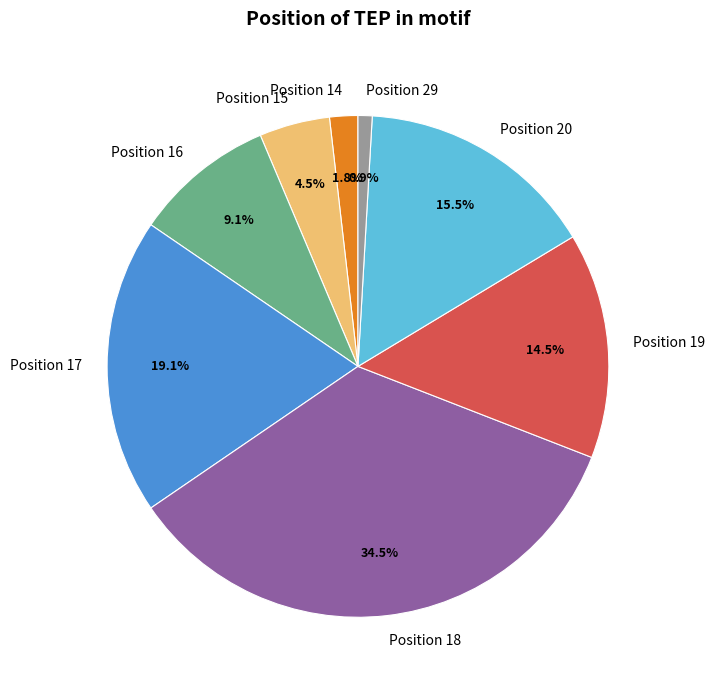

To the nearest percent, what portion does Position 16 represent?

9%